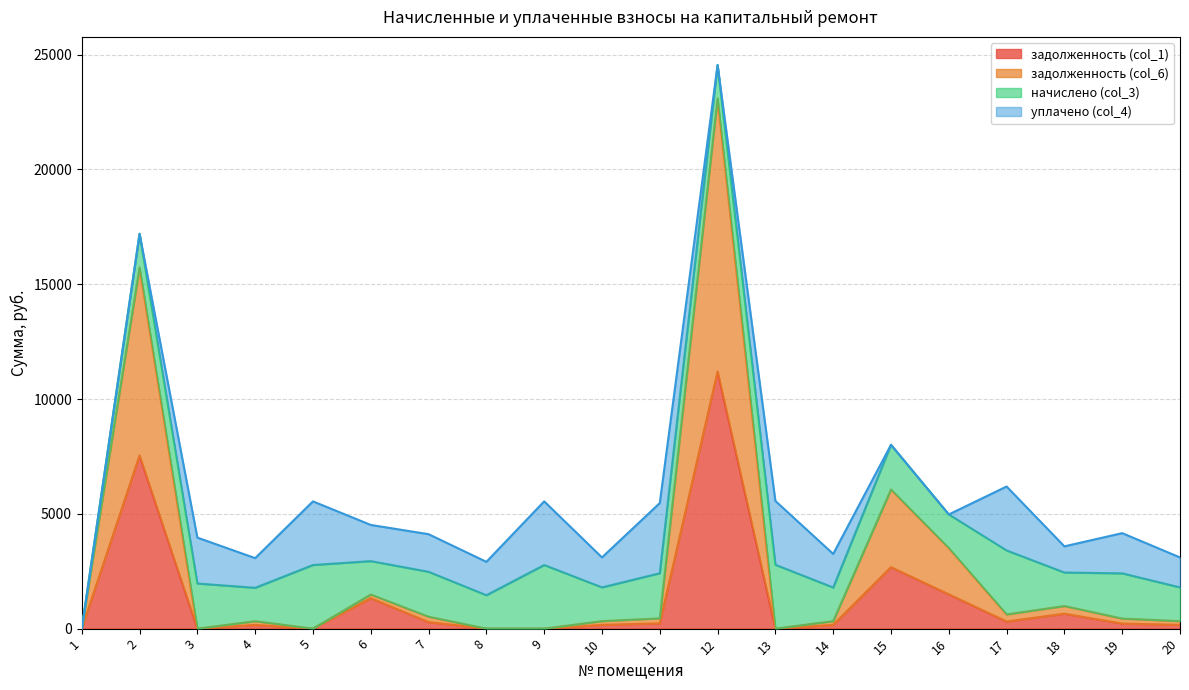

At which category is the sum across all series the highest?

12